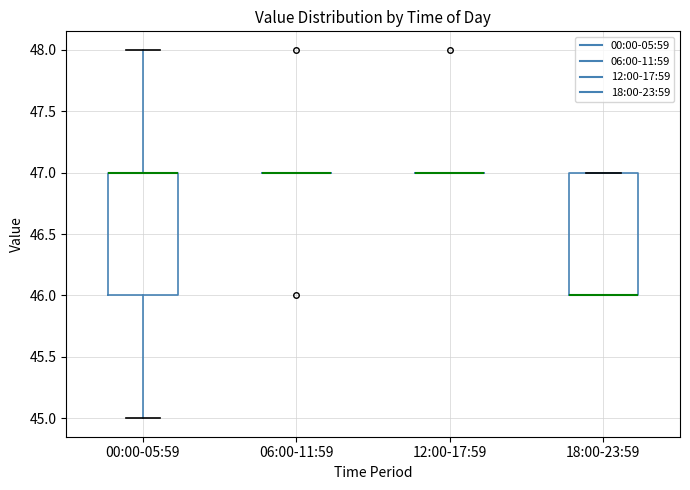

Reading left to right, read every box against the y-axis: the position of its median line, the range the box covers, and the ends of its whiskers. The values are not printed on the chart, so give them approximately, as read against the axis.

00:00-05:59: median 47 (drawn on the box's upper edge), box 46 to 47, whiskers 45 to 48
06:00-11:59: box collapsed to a line at 47, whiskers 47 to 47
12:00-17:59: box collapsed to a line at 47, whiskers 47 to 47
18:00-23:59: median 46 (drawn on the box's lower edge), box 46 to 47, whiskers 46 to 47